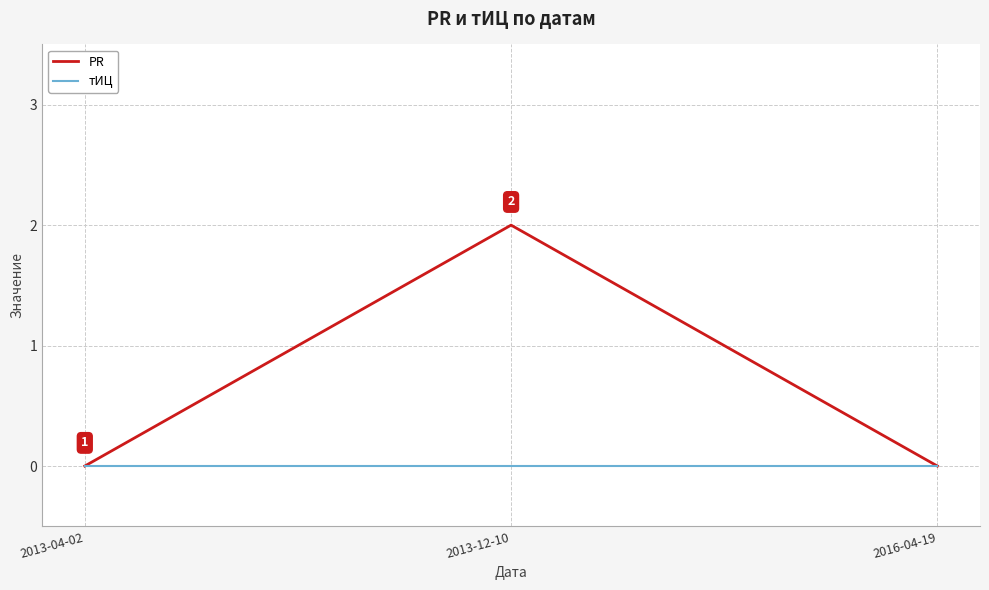

Reading left to right, transcribe all the data shown in this chart.

PR: 2013-04-02=0	2013-12-10=2	2016-04-19=0
тИЦ: 2013-04-02=0	2013-12-10=0	2016-04-19=0